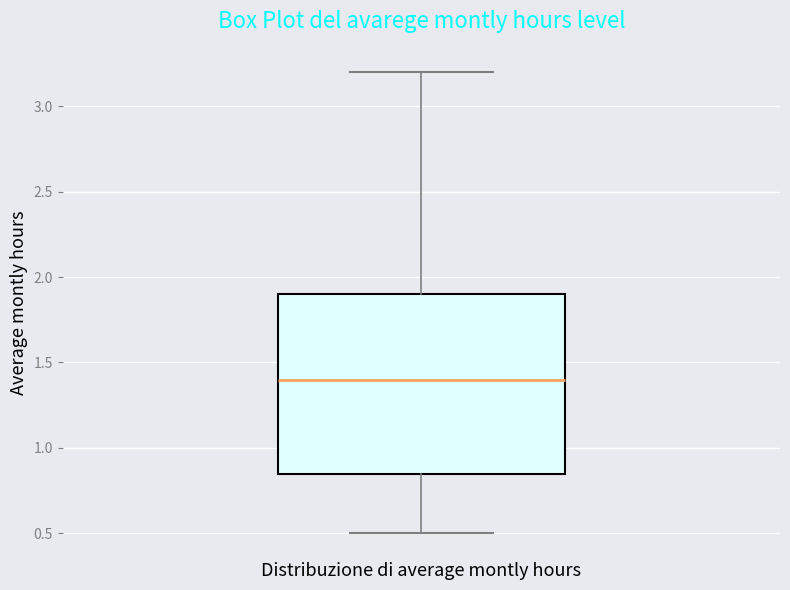

Transcribe this box plot: give where the median line is, the range the box spans, and where the two whiskers end, as read against the y-axis. The values are not printed on the chart, so give them approximately, as read against the axis.

median 1.40, box 0.85 to 1.90, whiskers 0.50 to 3.20